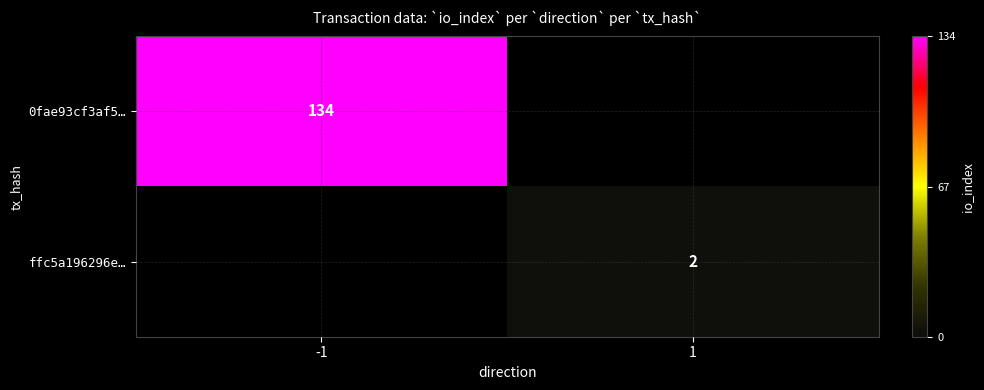

True or false: ffc5a196296e… has a value of 1 at 1.

False